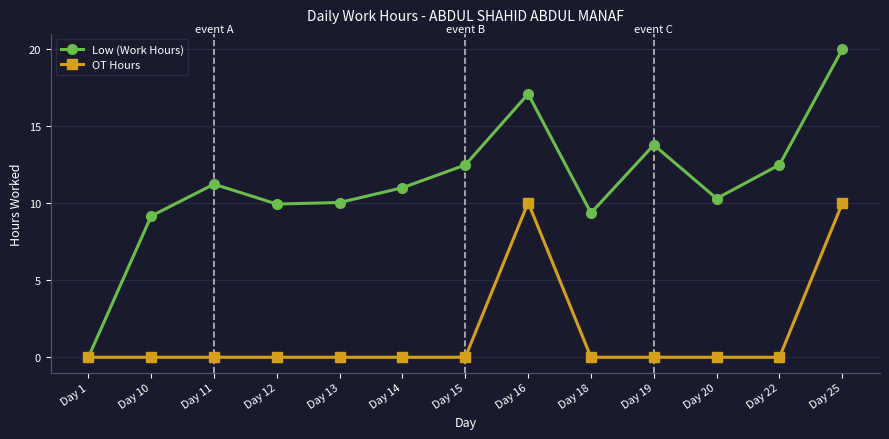

True or false: OT Hours has a value of 3.1 at Day 19.

False